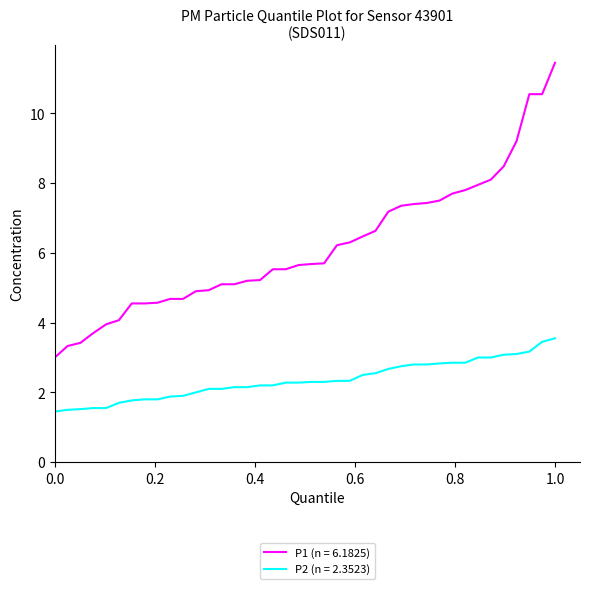

Which series has the largest total across all categories?

P1 (n = 6.1825)